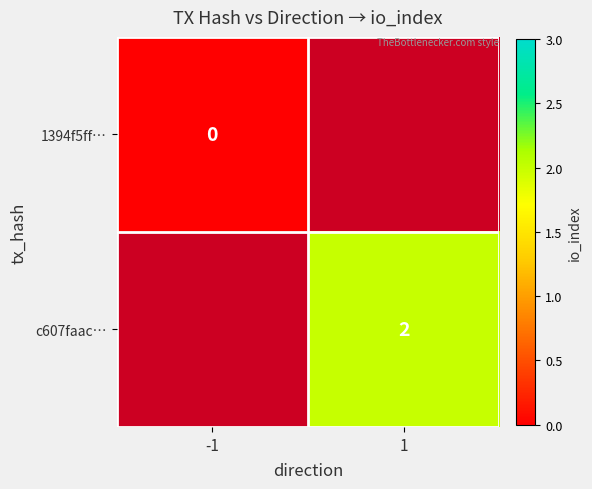

Is it true that c607faac… equals 2 at 1?

True